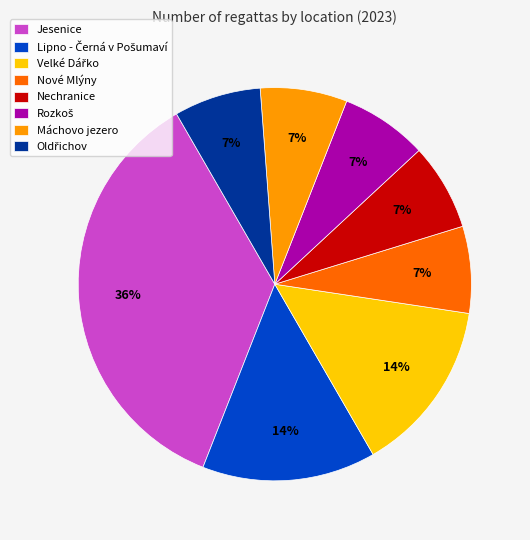

What percentage is the Máchovo jezero slice, to the nearest percent?

7%